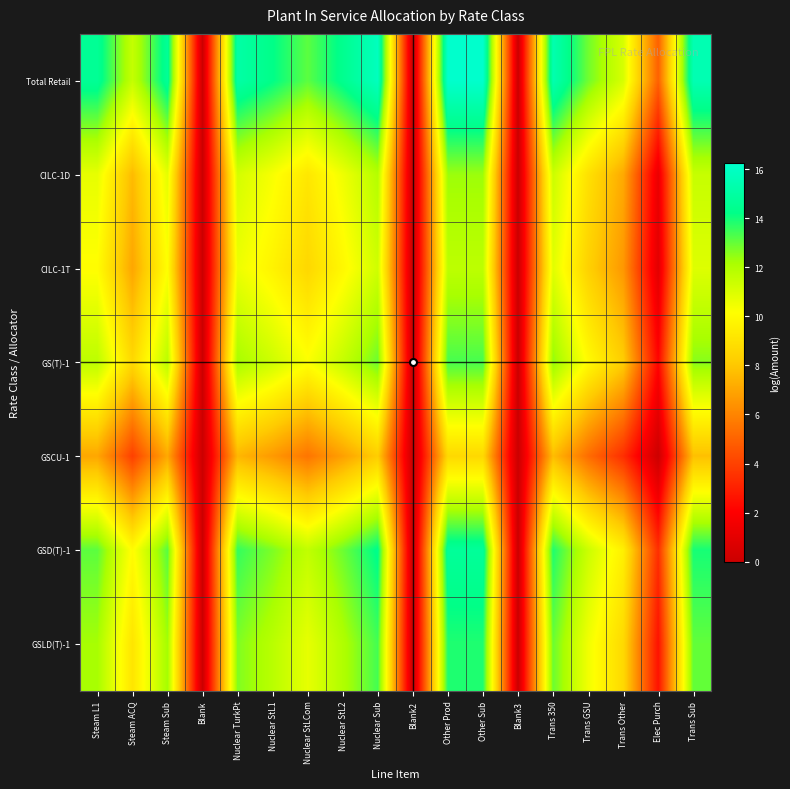

Which series has the widest spread of values?

Total Retail